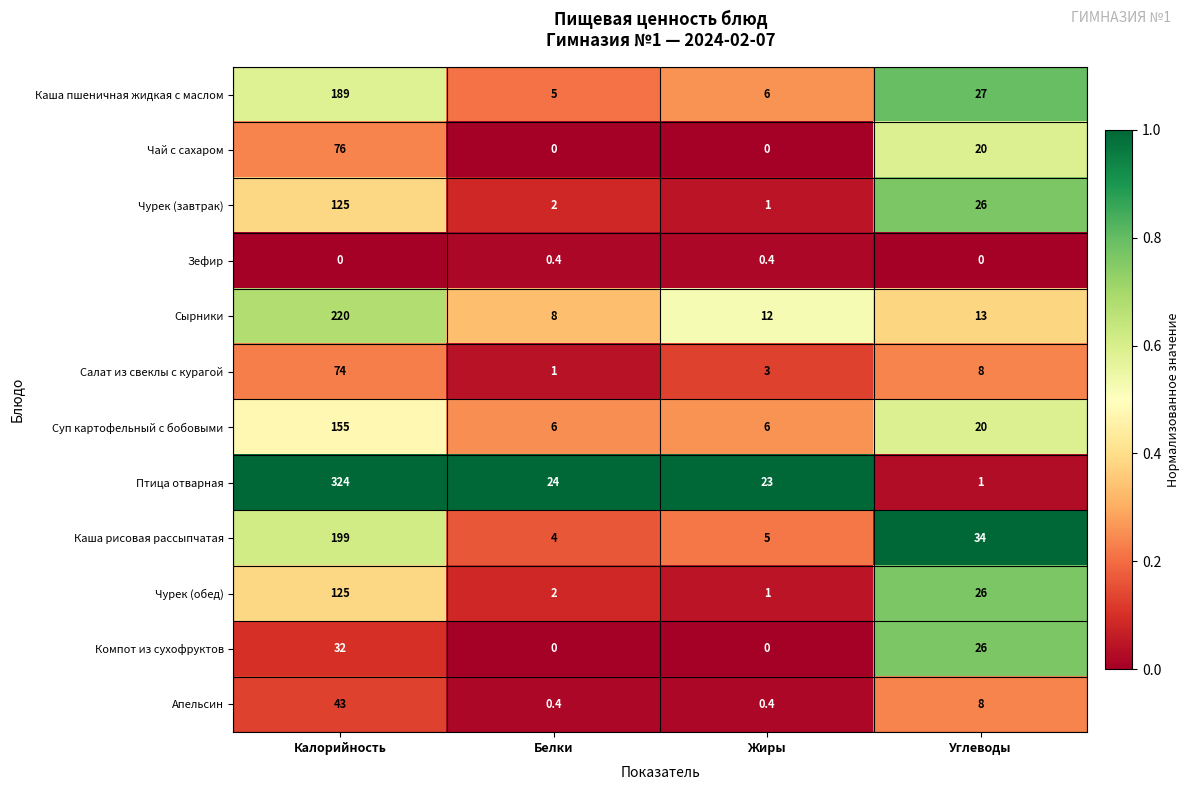

At which category is the sum across all series the highest?

Калорийность